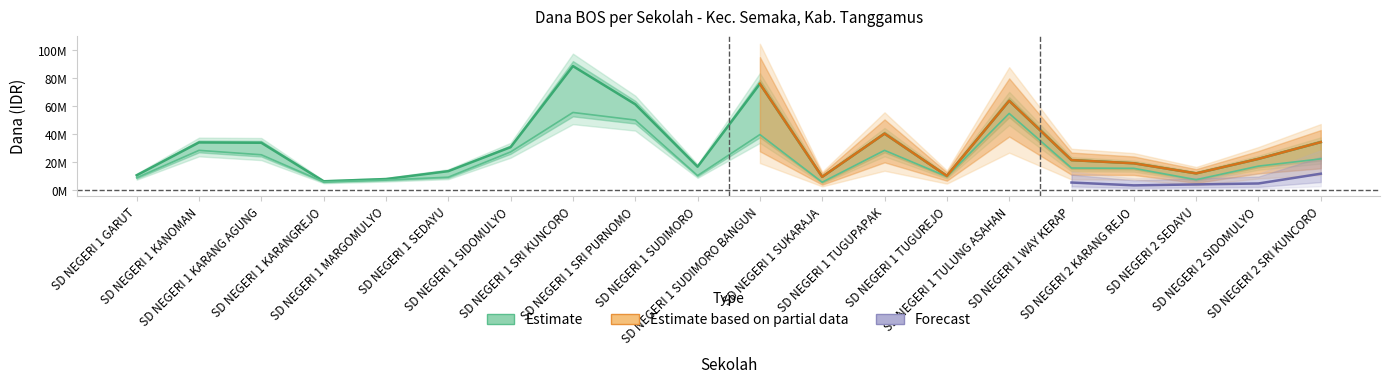

What is the difference between the Disalurkan (Dana) values at SD NEGERI 1 TUGUPAPAK and SD NEGERI 1 MARGOMULYO?

32400000